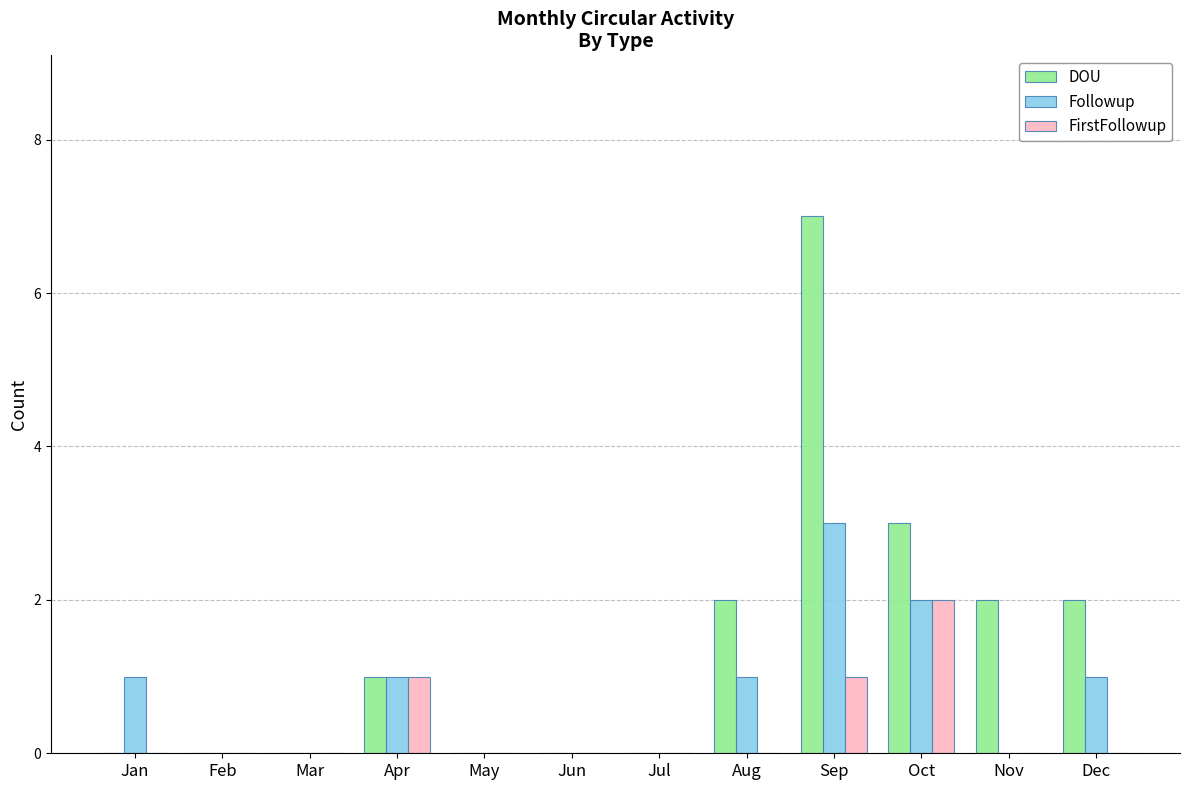

Which category has the highest value across all series?

Sep